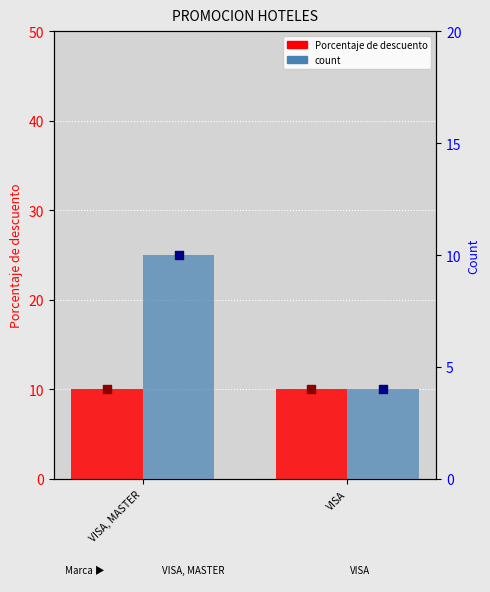

Which series contains the lowest Y value?

count